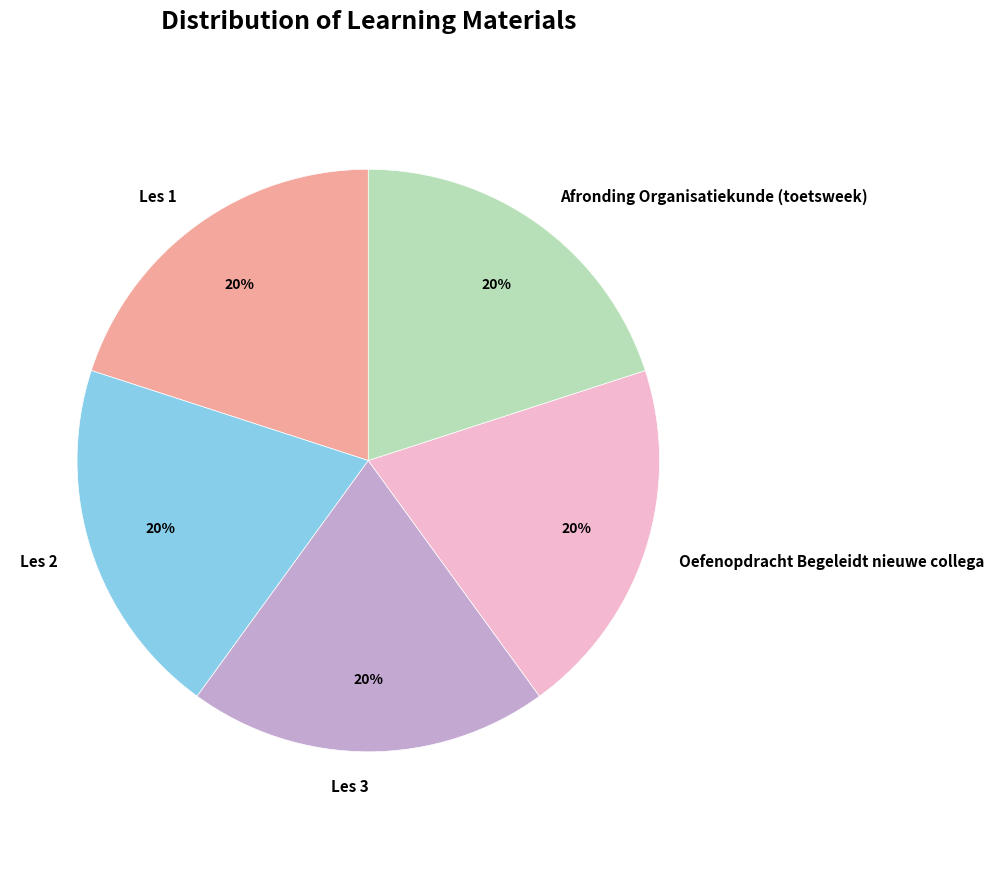

Does any single category account for the majority?

No